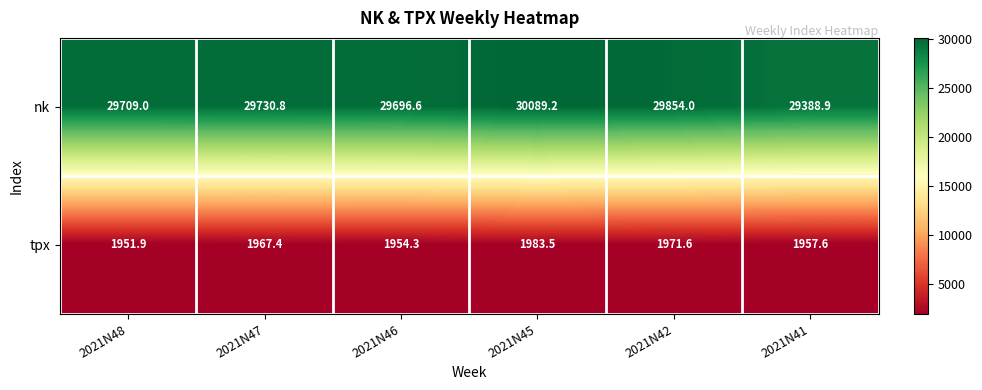

How many categories are shown in the chart?

6